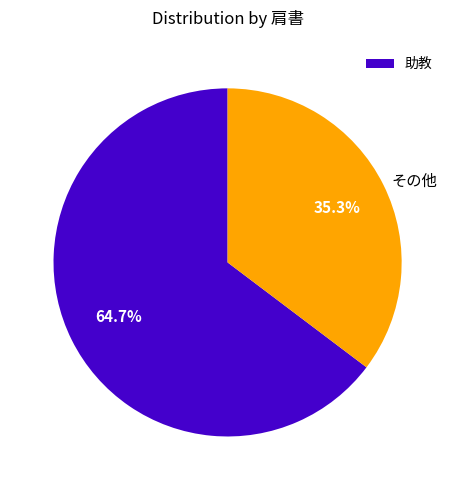

Does any single category account for the majority?

Yes